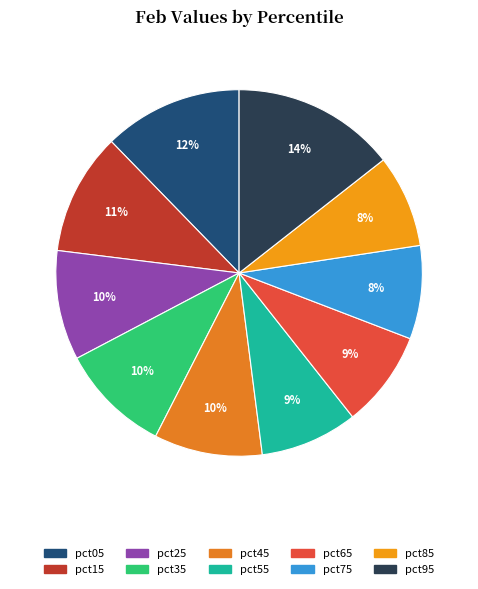

Is it true that pct05 is 24% of the pie?

False